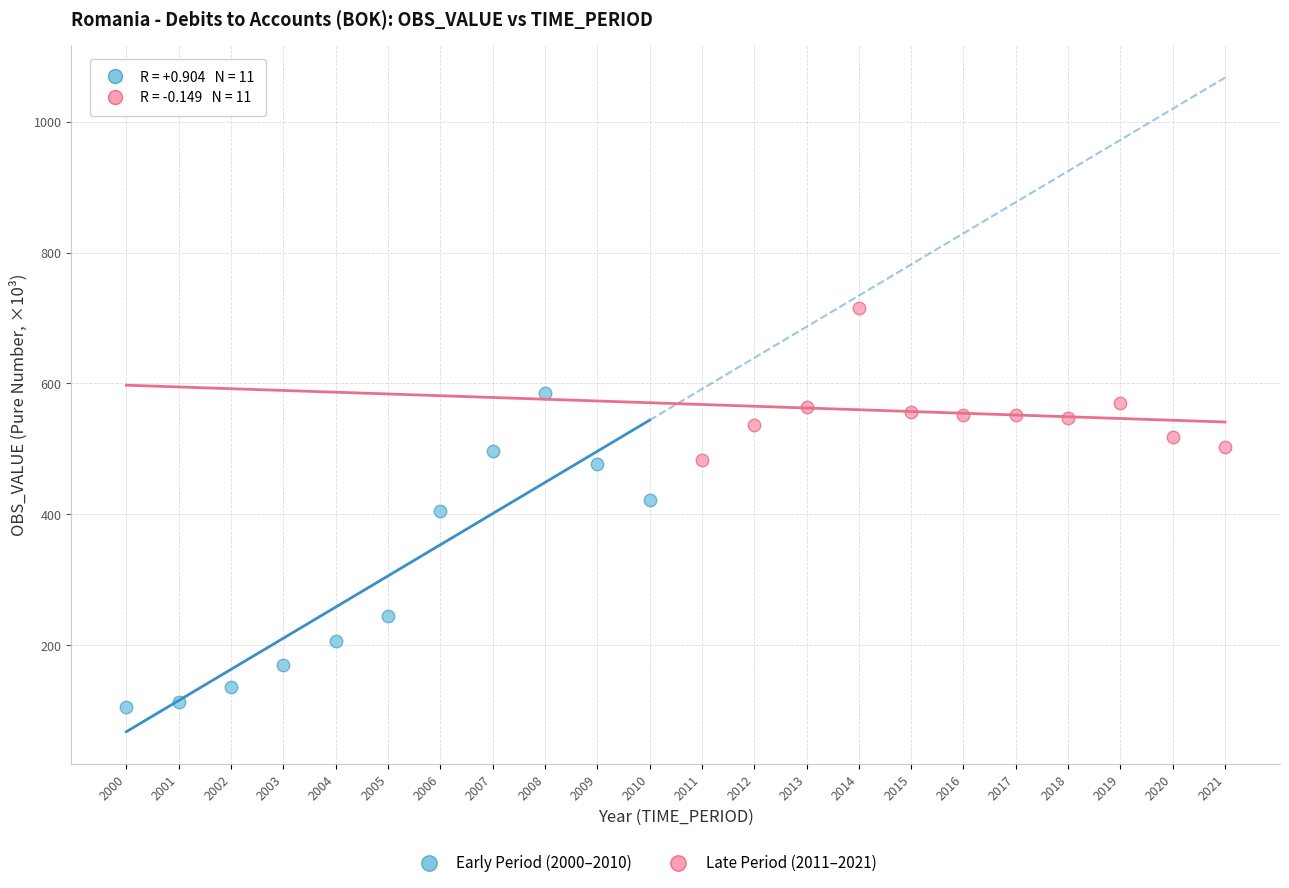

Which series reaches the minimum Y coordinate?

Early Period (2000–2010)